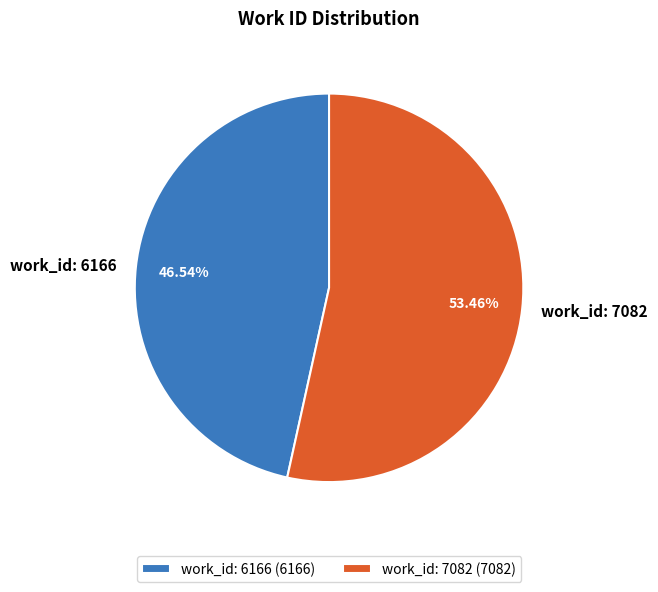

To the nearest percent, what is the difference between the largest and smallest slice percentages?

7%